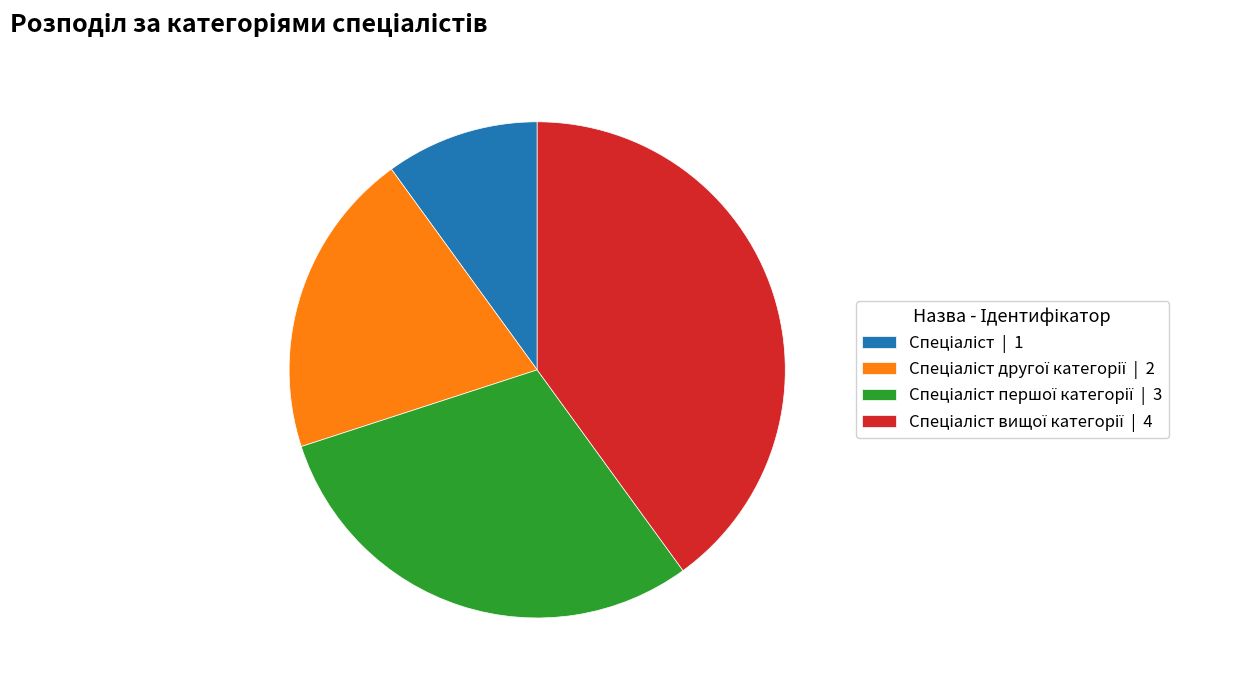

Does any single category account for the majority?

No